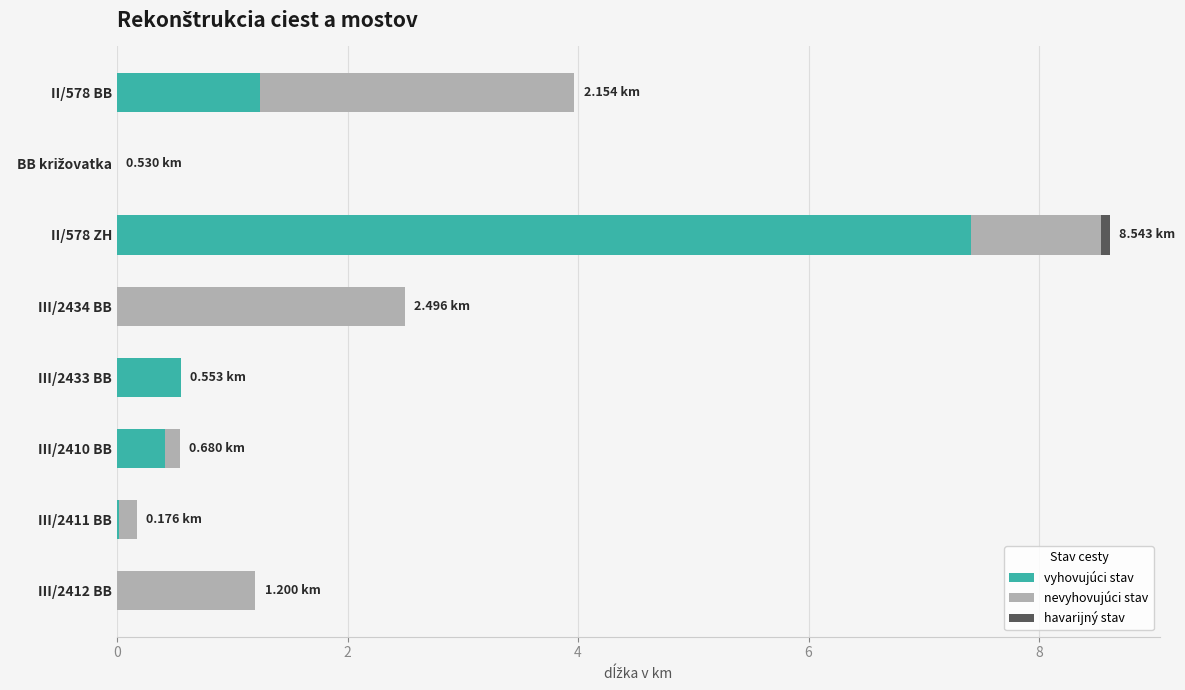

At which category is the sum across all series the highest?

II/578 ZH